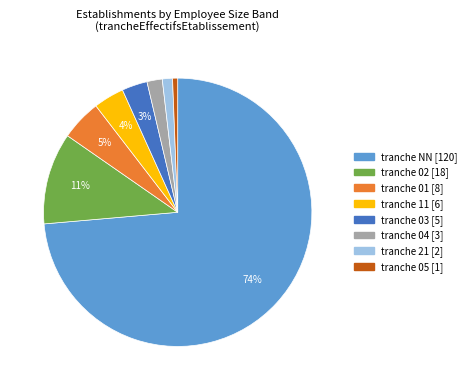

Count the number of slices in the pie.

8